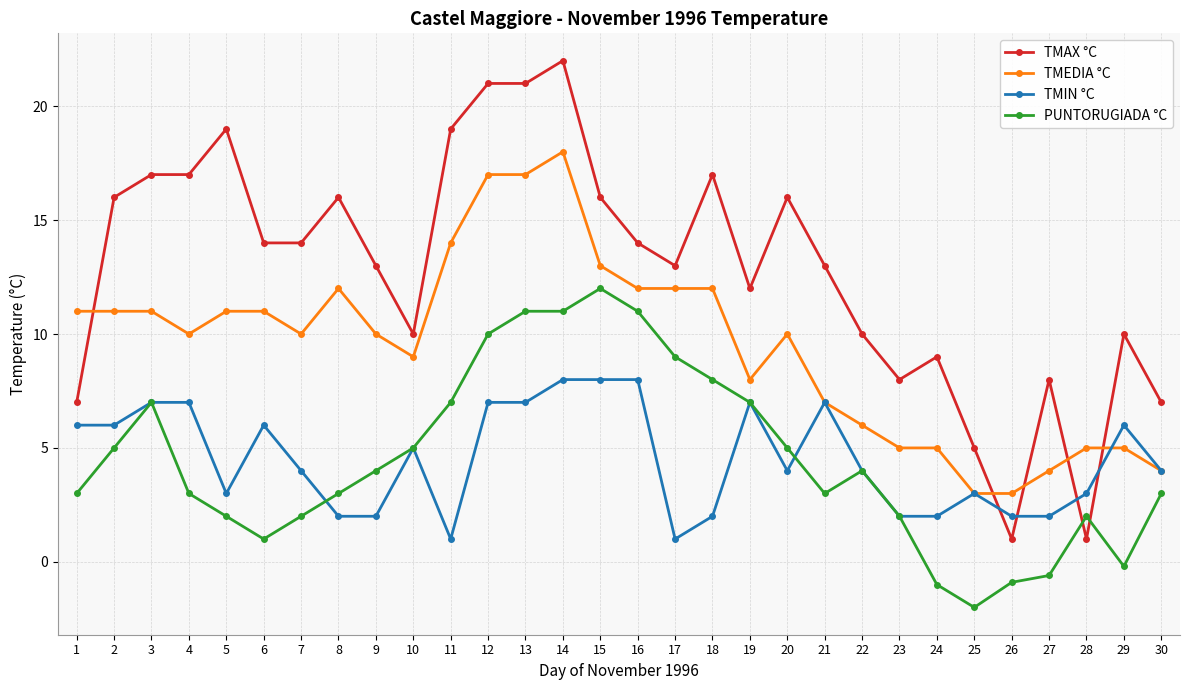

What is the value of the PUNTORUGIADA °C point at the 6th from the left?

1.0